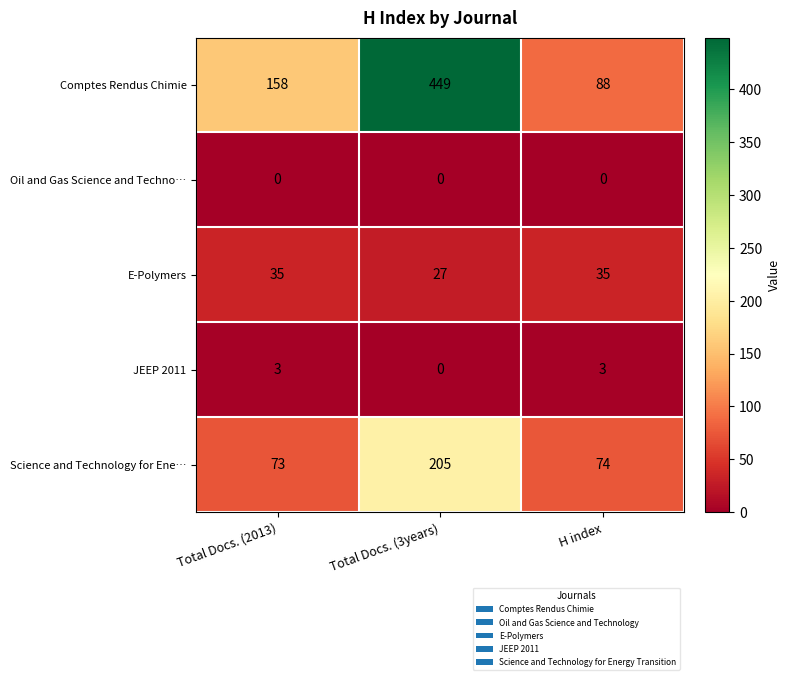

Rank the series at H index from highest to lowest value.

Comptes Rendus Chimie, Science and Technology for Ene…, E-Polymers, JEEP 2011, Oil and Gas Science and Techno…